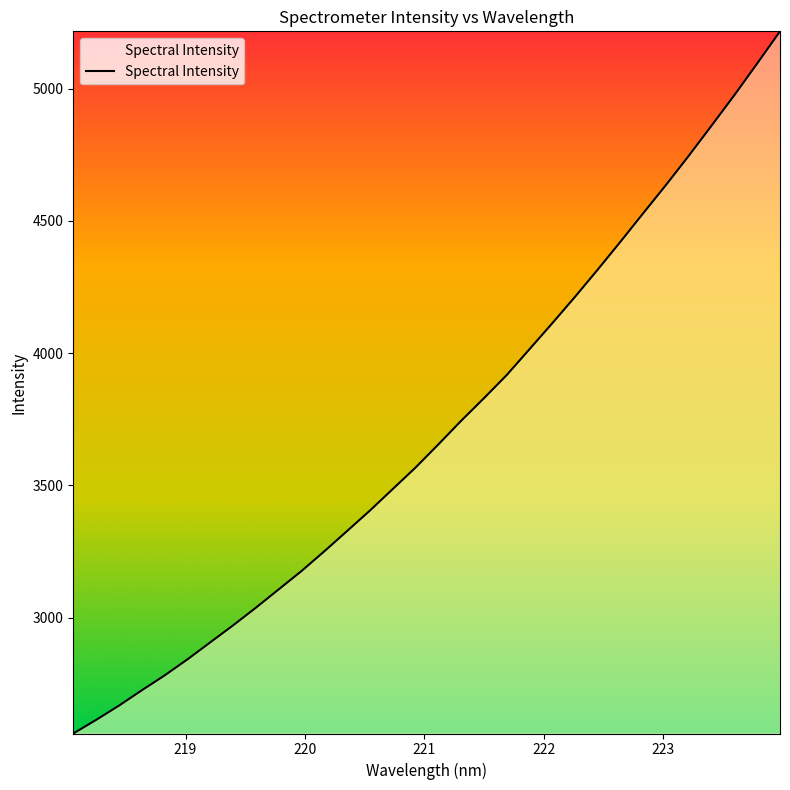

What is the average value?

3709.9